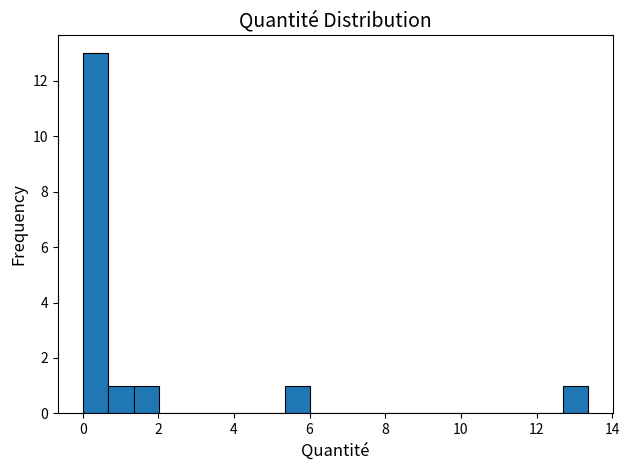

Around what value on the x-axis is the tallest bar? Give the approximate position of its centre, as read against the axis.

0.4